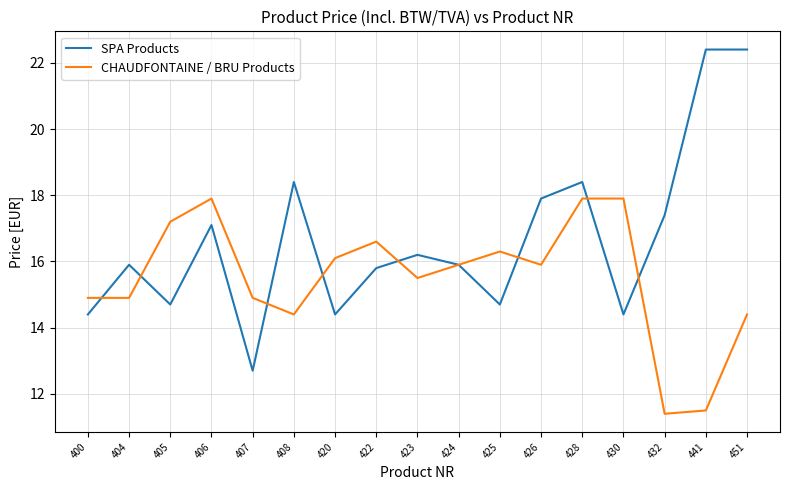

Reading right to left, what are all the values shown in this chart?

SPA Products: 451=22.4	441=22.4	432=17.4	430=14.4	428=18.4	426=17.9	425=14.7	424=15.9	423=16.2	422=15.8	420=14.4	408=18.4	407=12.7	406=17.1	405=14.7	404=15.9	400=14.4
CHAUDFONTAINE / BRU Products: 451=14.4	441=11.5	432=11.4	430=17.9	428=17.9	426=15.9	425=16.3	424=15.9	423=15.5	422=16.6	420=16.1	408=14.4	407=14.9	406=17.9	405=17.2	404=14.9	400=14.9